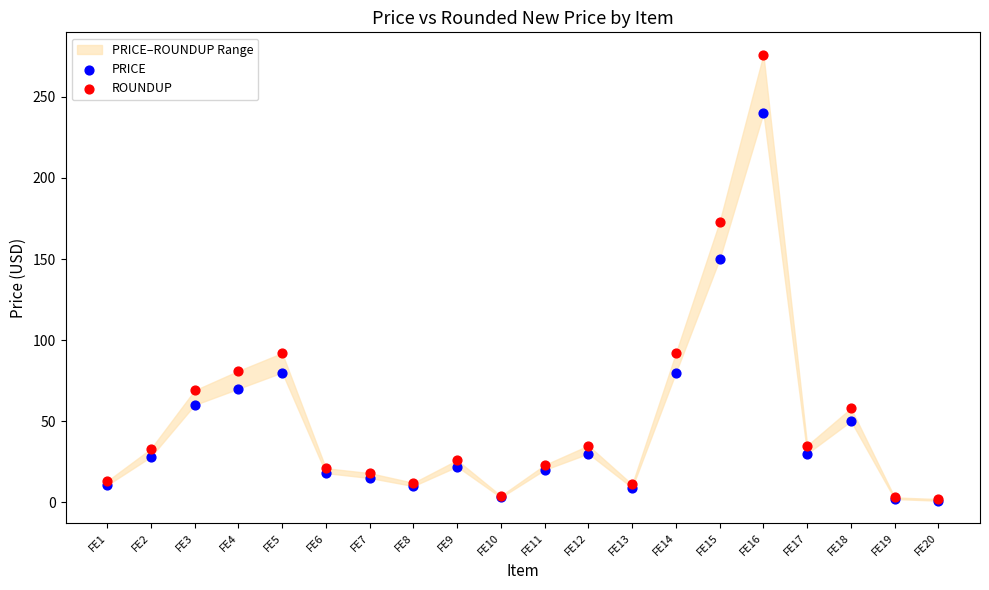

Across all series, what Y value is closest to 138?

150.0